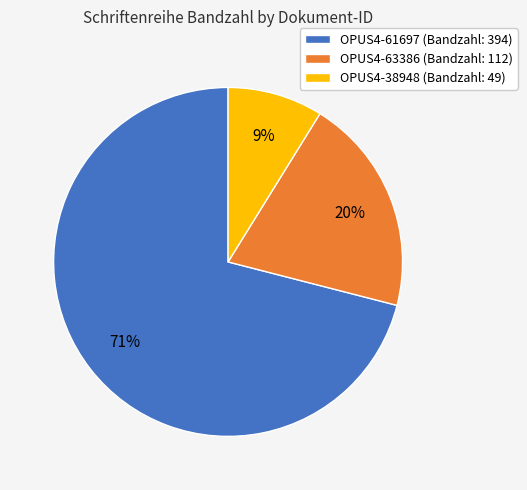

Which category has the biggest portion of the pie?

OPUS4-61697